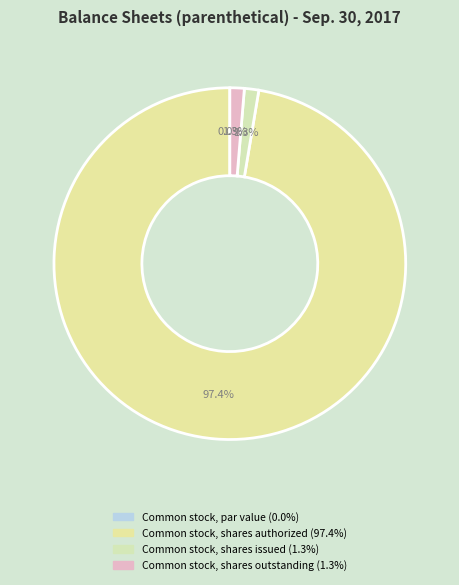

Which category accounts for the majority?

Common stock, shares authorized